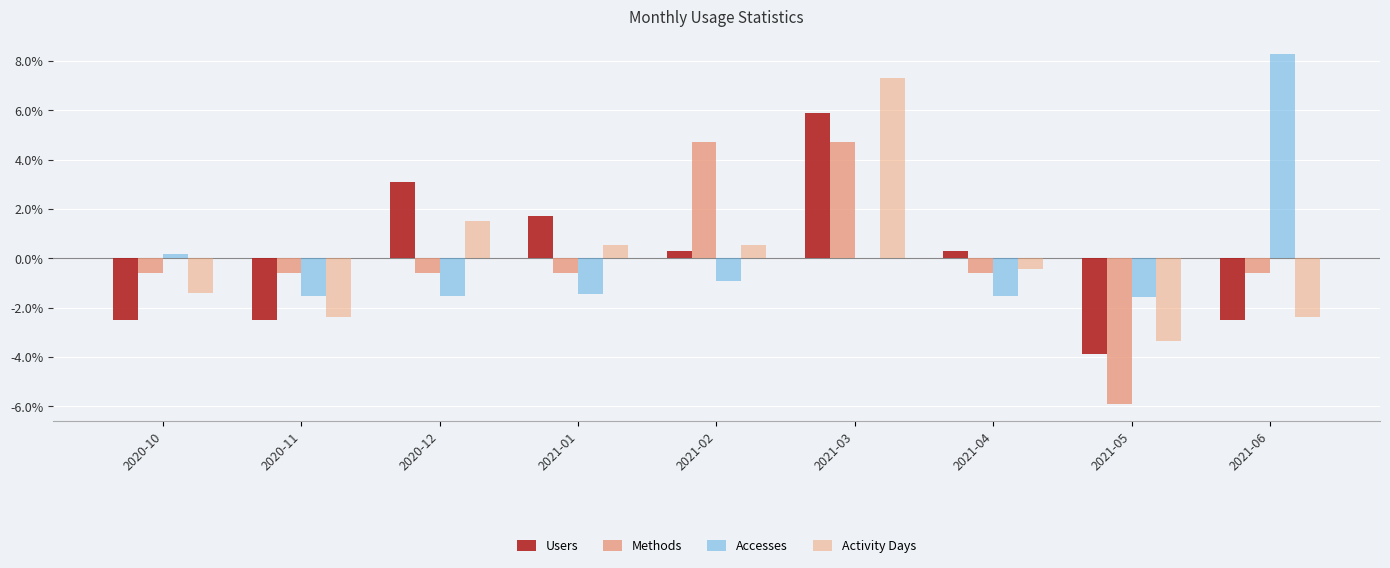

Are the bars grouped side by side (vs. stacked)?

Yes